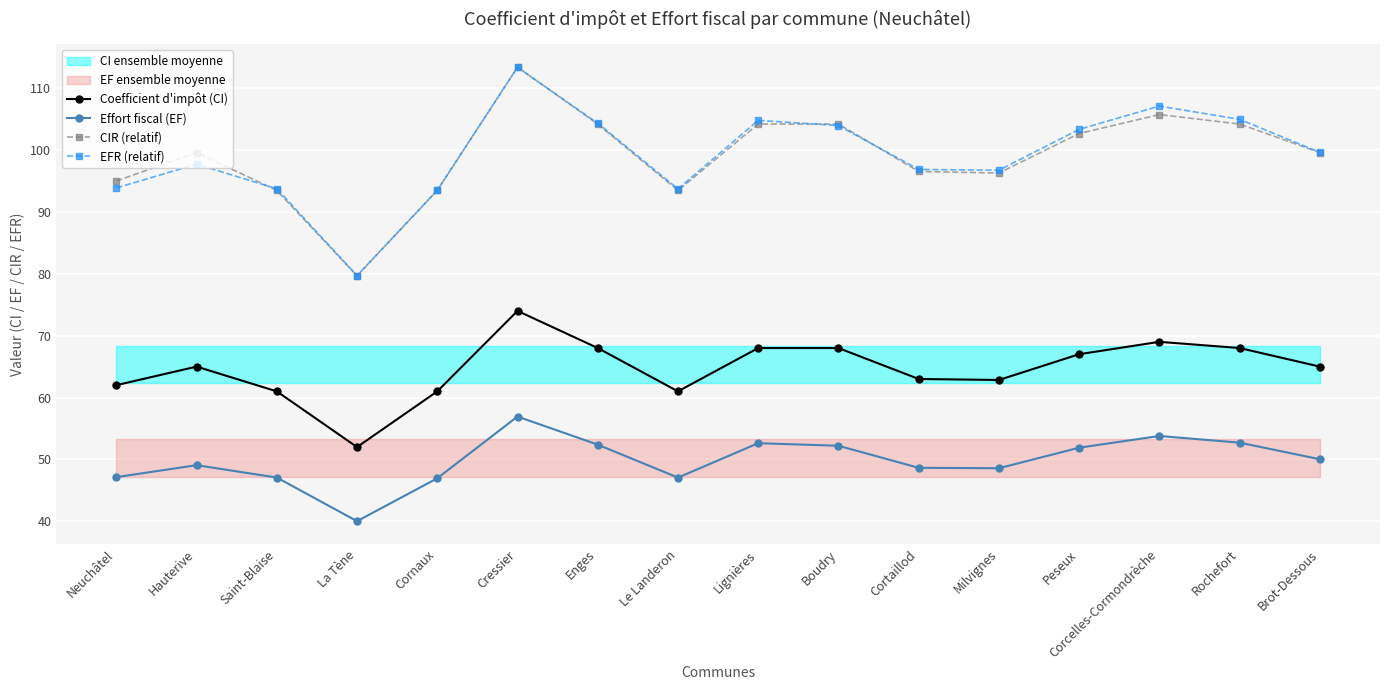

At which label is EFR (relatif) closest to 96?

Milvignes